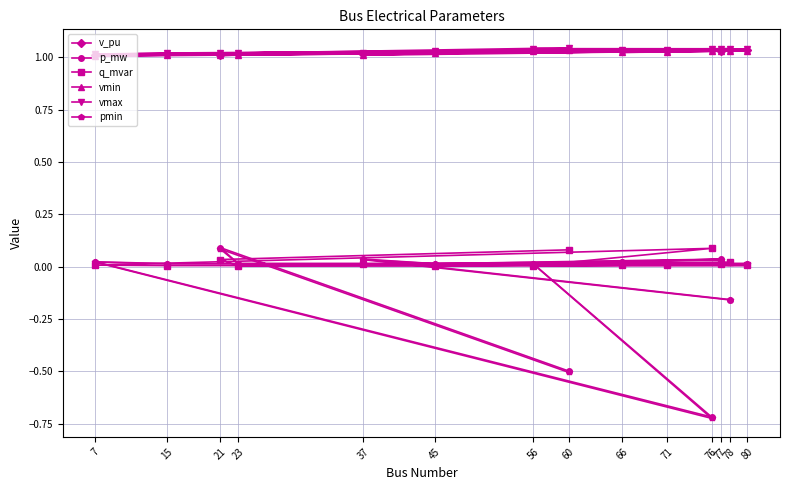

Reading left to right, extract all data points from this chart.

v_pu: 1.0	1.0	1.0	1.0	1.0	1.0	1.0	1.0	1.0	1.0	1.0	1.0	1.0	1.0
p_mw: -0.2	0.0	0.0	0.0	0.0	0.0	0.0	-0.7	0.0	0.0	0.0	0.0	0.1	-0.5
q_mvar: 0.0	0.0	0.0	0.0	0.0	0.0	0.0	0.1	0.0	0.0	0.0	0.0	0.0	0.1
vmin: 1.0	1.0	1.0	1.0	1.0	1.0	1.0	1.0	1.0	1.0	1.0	1.0	1.0	1.0
vmax: 1.0	1.0	1.0	1.0	1.0	1.0	1.0	1.0	1.0	1.0	1.0	1.0	1.0	1.0
pmin: -0.2	0.0	0.0	0.0	0.0	0.0	0.0	-0.7	0.0	0.0	0.0	0.0	0.1	-0.5